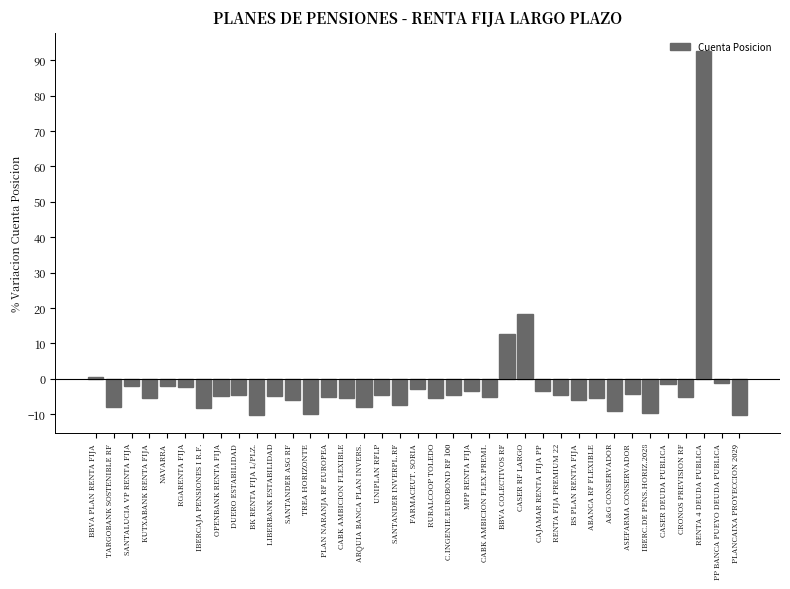

True or false: the data shows -10.2 at PLANCAIXA PROYECCION 2029.

True